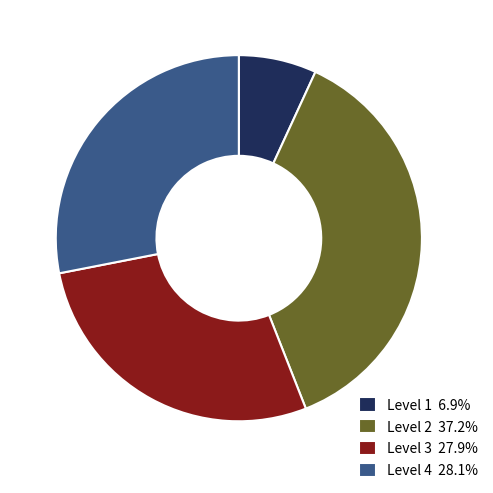

Combined, do Level 3 27.9% and Level 4 28.1% account for over 50%?

Yes